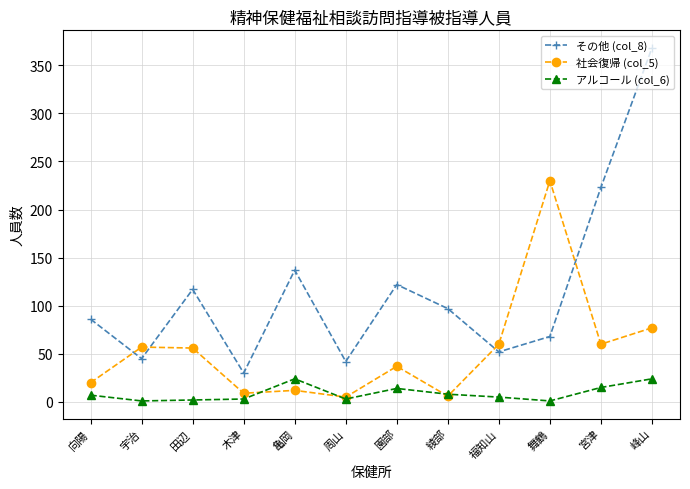

What is the sum of all その他 (col_8) values?

1387